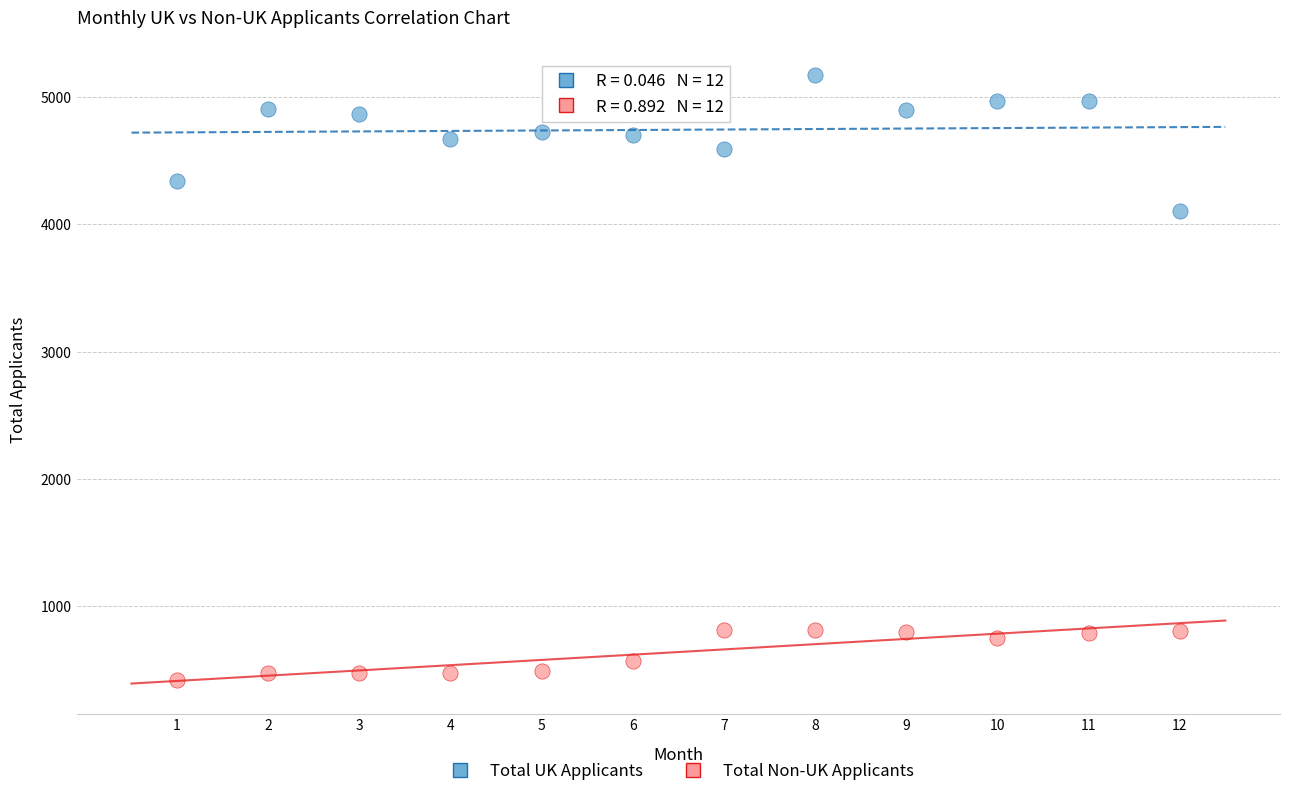

Which series has the largest Y range (max minus min)?

Total UK Applicants